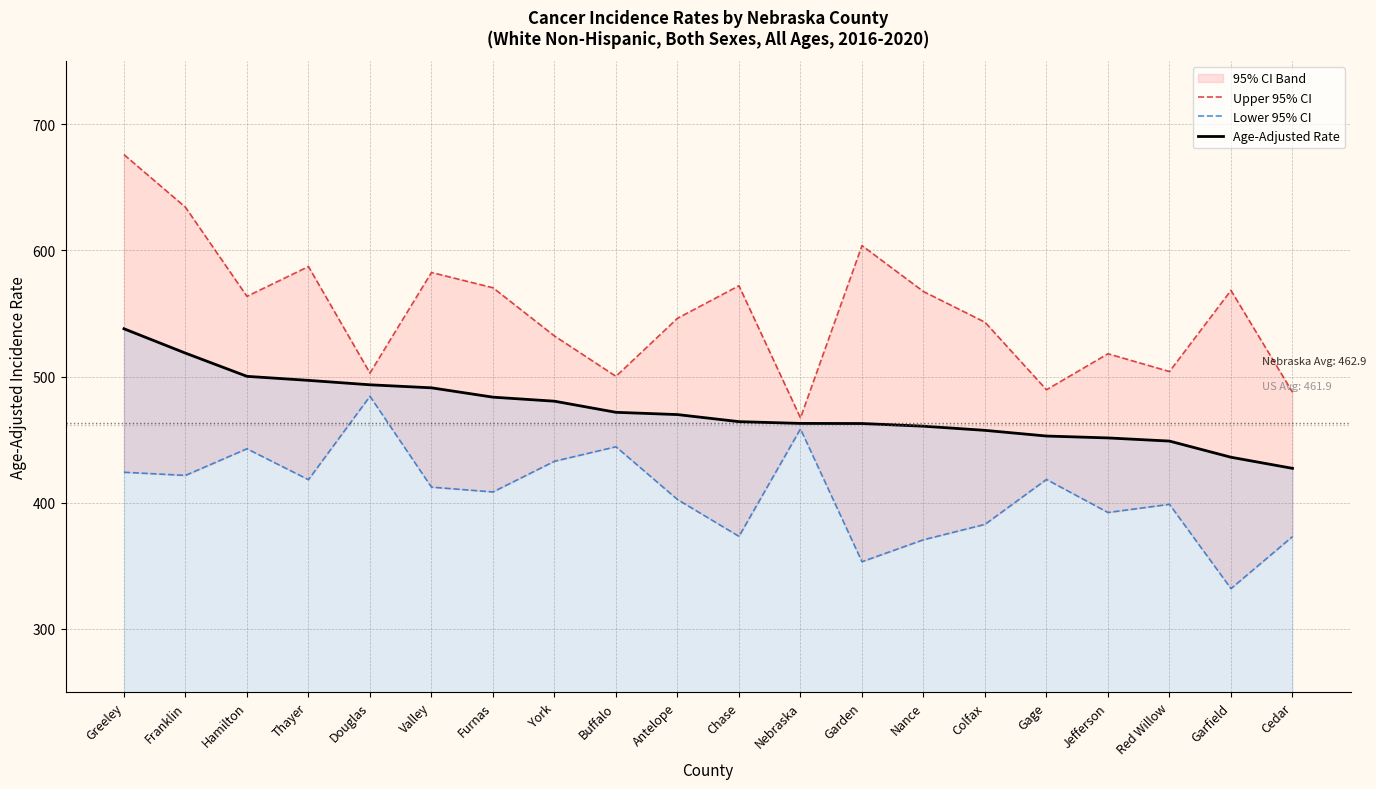

List the series in order of their peak value, lowest first.

Lower 95% CI, Age-Adjusted Rate, Upper 95% CI